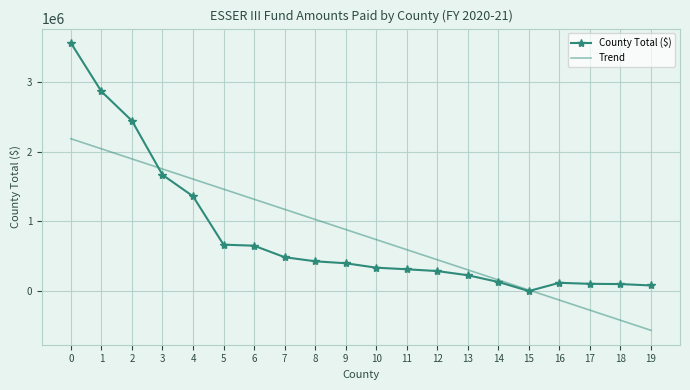

What is the difference between the highest and lowest values at 12?

162536.3